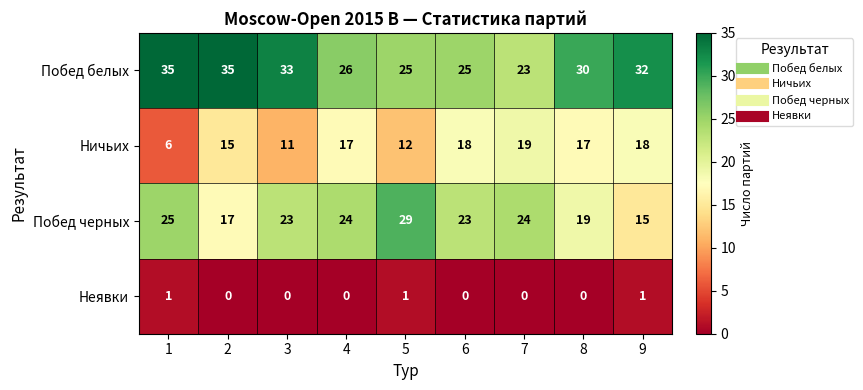

Rank the series by their average value, from lowest to highest.

Неявки, Ничьих, Побед черных, Побед белых